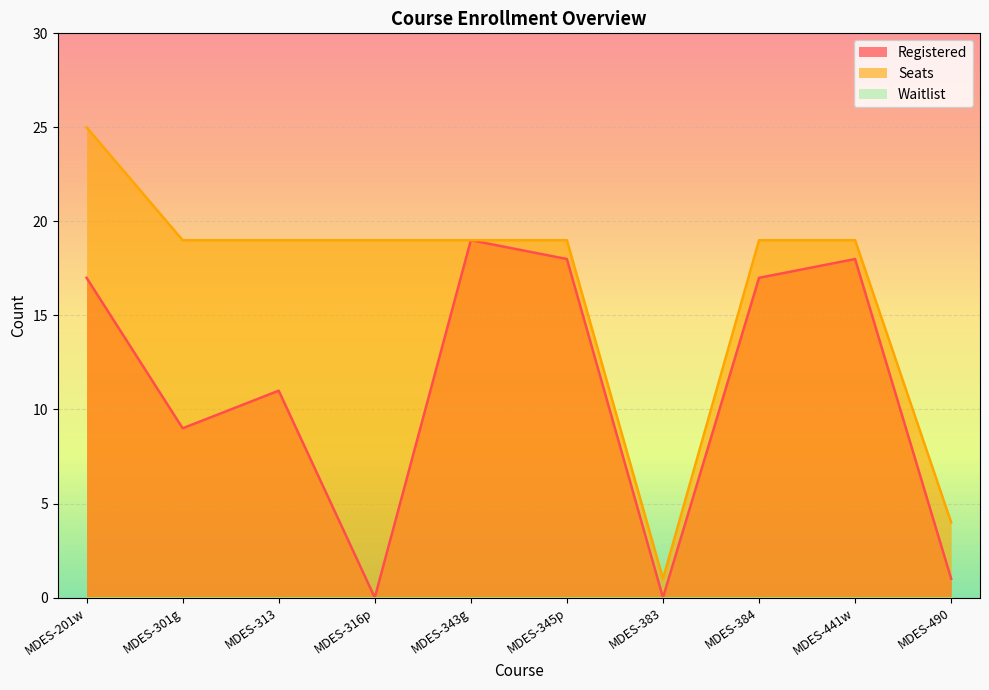

Does the chart display data point markers on the line(s)?

No